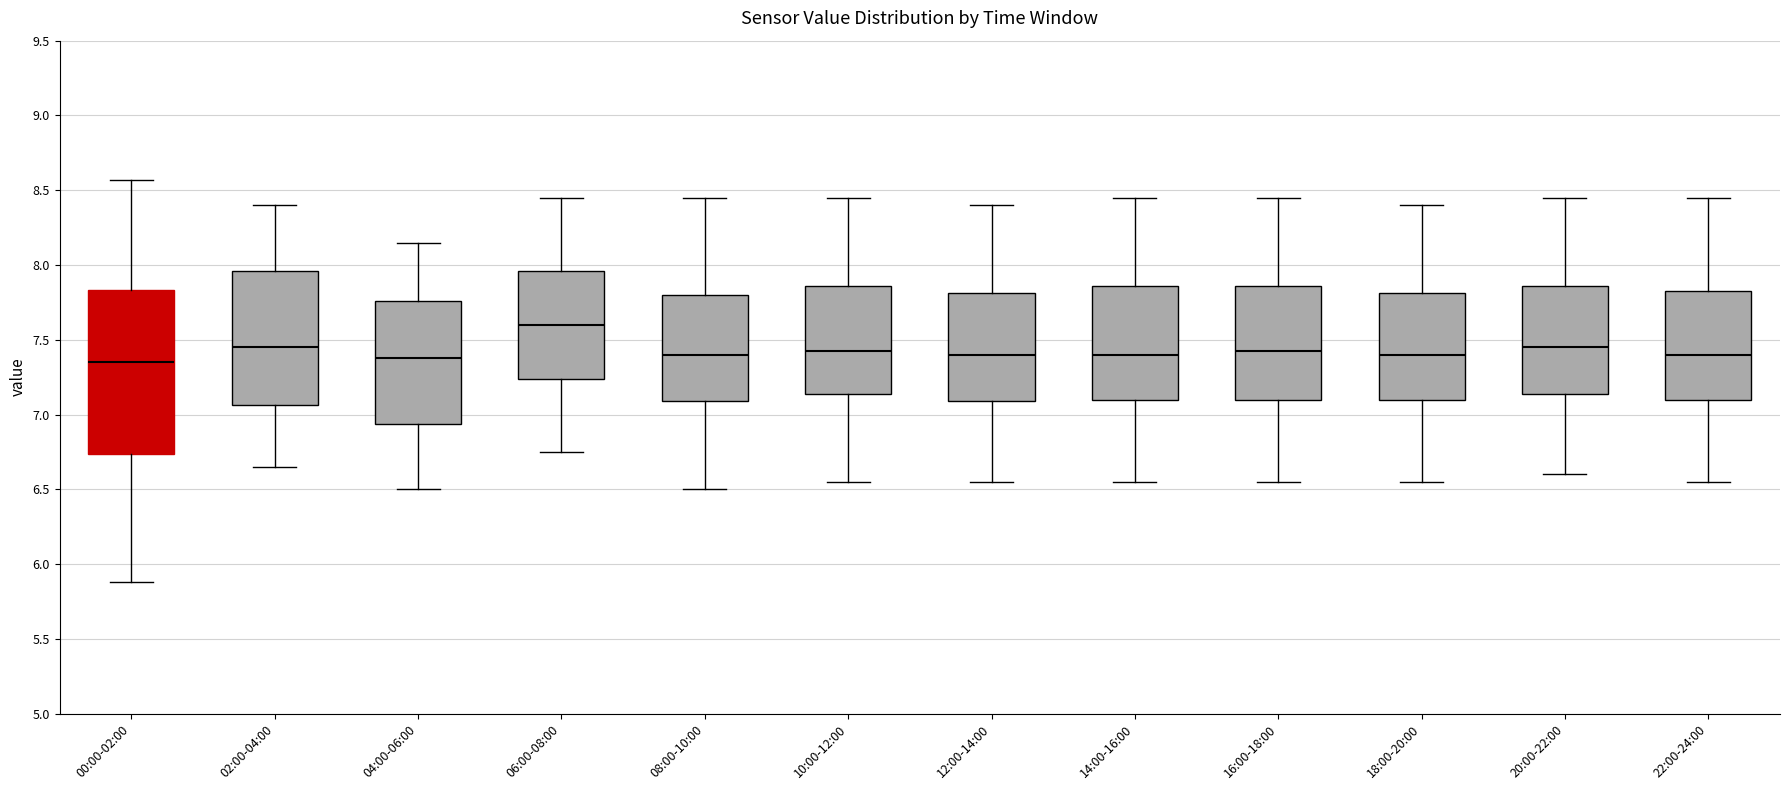

Reading left to right, read every box against the y-axis: the position of its median line, the range the box covers, and the ends of its whiskers. The values are not printed on the chart, so give them approximately, as read against the axis.

00:00-02:00: median 7.35, box 6.75 to 7.85, whiskers 5.90 to 8.55
02:00-04:00: median 7.45, box 7.05 to 7.95, whiskers 6.65 to 8.40
04:00-06:00: median 7.40, box 6.95 to 7.75, whiskers 6.50 to 8.15
06:00-08:00: median 7.60, box 7.25 to 7.95, whiskers 6.75 to 8.45
08:00-10:00: median 7.40, box 7.10 to 7.80, whiskers 6.50 to 8.45
10:00-12:00: median 7.45, box 7.15 to 7.85, whiskers 6.55 to 8.45
12:00-14:00: median 7.40, box 7.10 to 7.80, whiskers 6.55 to 8.40
14:00-16:00: median 7.40, box 7.10 to 7.85, whiskers 6.55 to 8.45
16:00-18:00: median 7.45, box 7.10 to 7.85, whiskers 6.55 to 8.45
18:00-20:00: median 7.40, box 7.10 to 7.80, whiskers 6.55 to 8.40
20:00-22:00: median 7.45, box 7.15 to 7.85, whiskers 6.60 to 8.45
22:00-24:00: median 7.40, box 7.10 to 7.85, whiskers 6.55 to 8.45